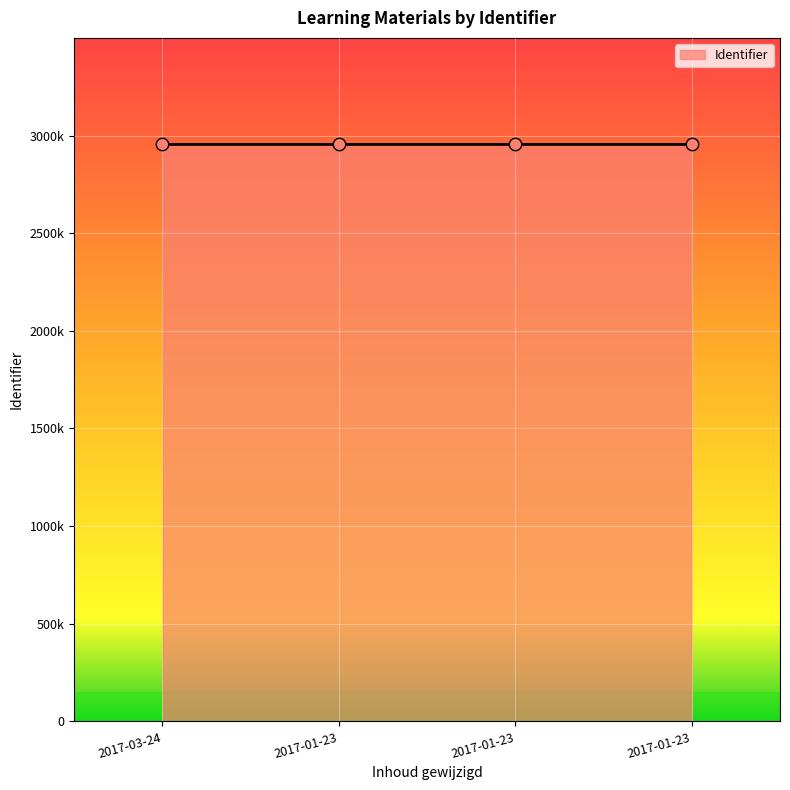

Between 2017-01-23 and 2017-03-24, which is larger?

2017-01-23